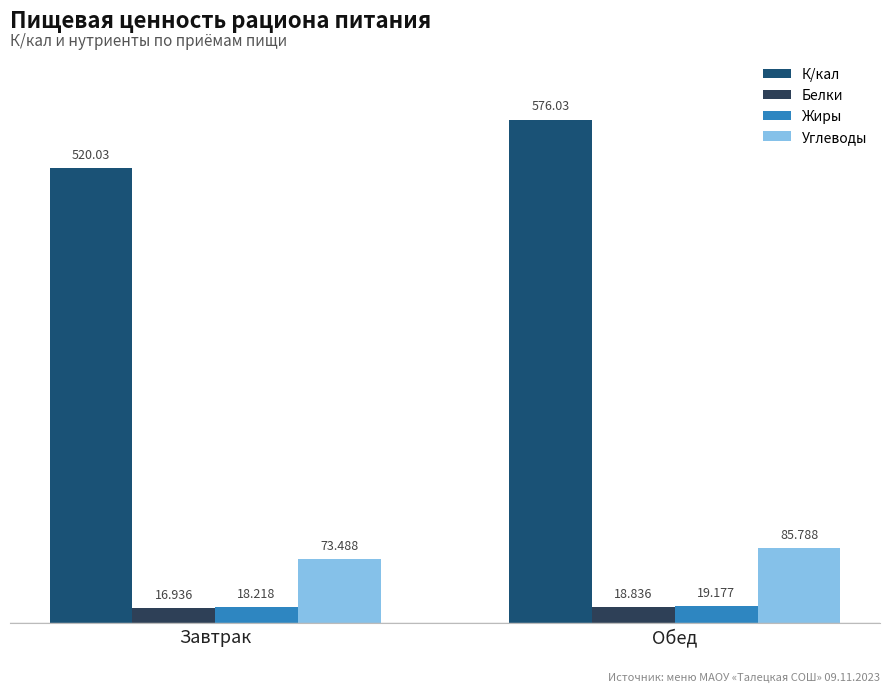

What is the sum of all Белки values?

35.8